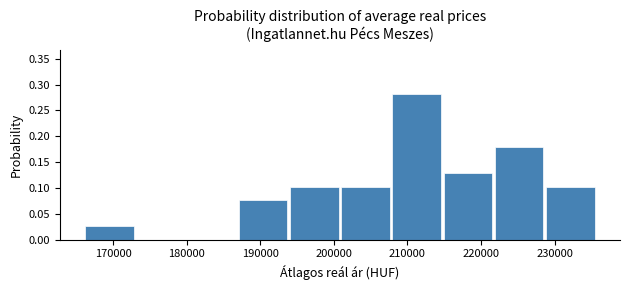

What is the height of the bar covering 201000 to 208000 on the x-axis? Neither the bar edges nor the heights are printed on the chart, so give them approximately, as read against the axes.

0.105